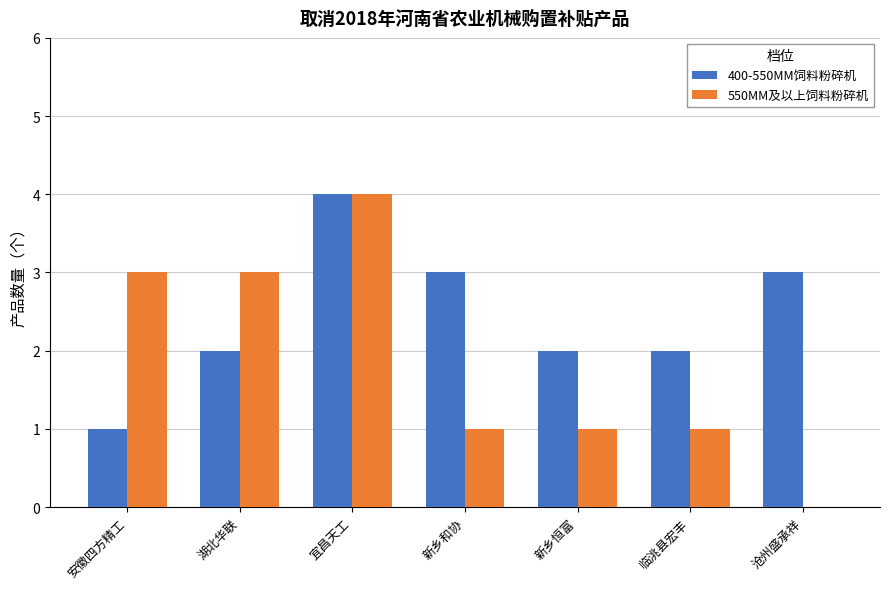

How many distinct data groups are displayed?

2